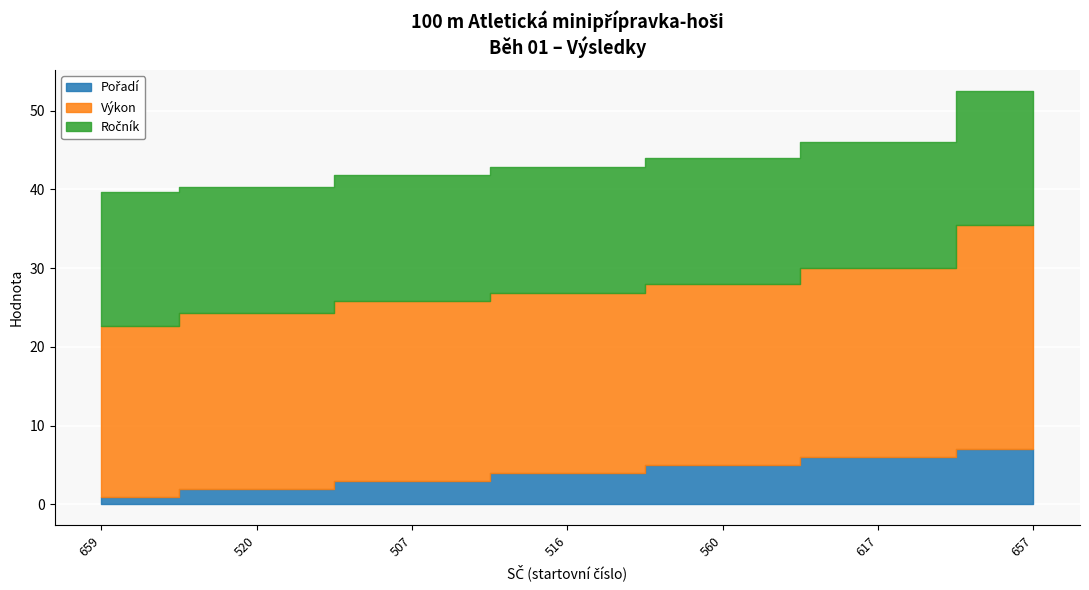

What position from the right is 520?

6